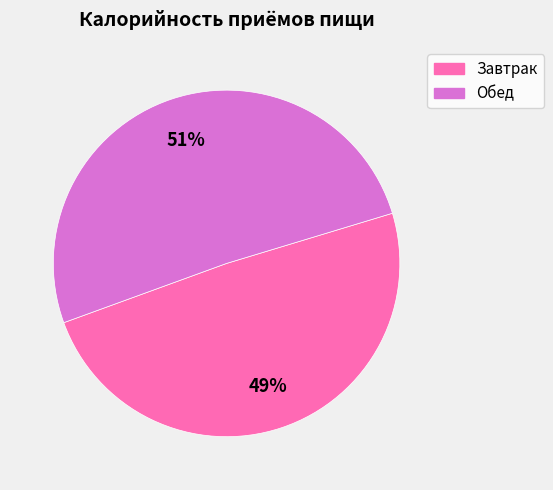

Which has a higher value, Обед or Завтрак?

Обед